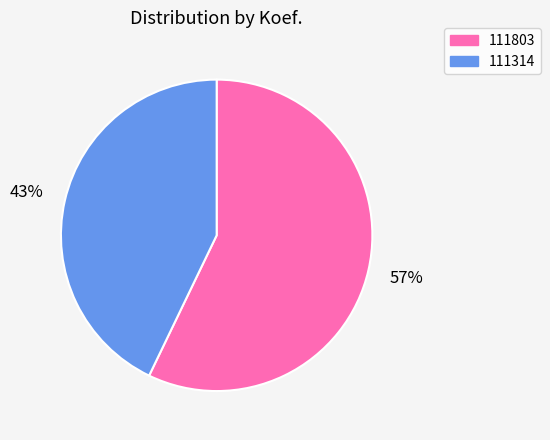

Which slice is the smallest?

111314